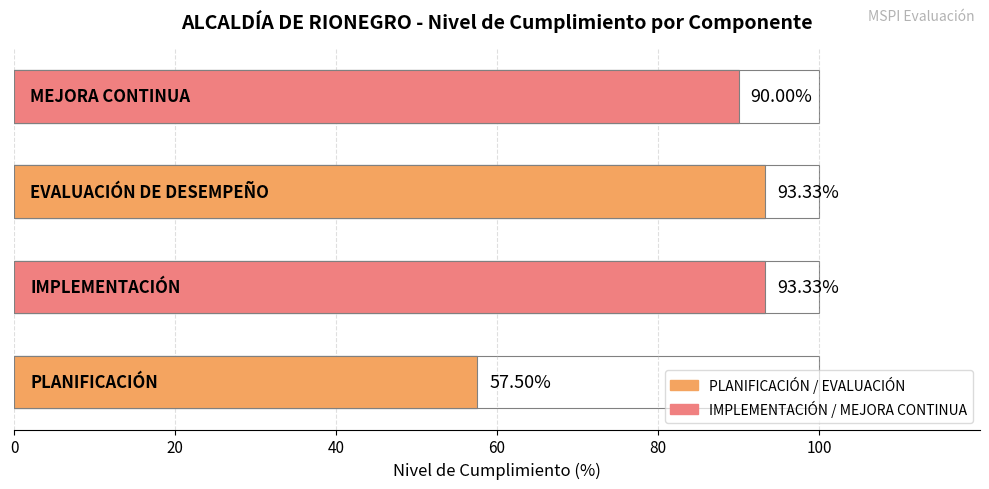

Reading left to right, list all the values displayed in this chart.

57.5	93.3	93.3	90.0